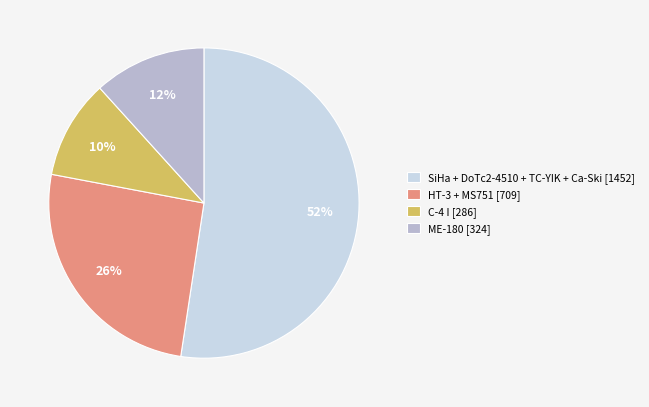

Which category has the smallest portion of the pie?

C-4 I [286]